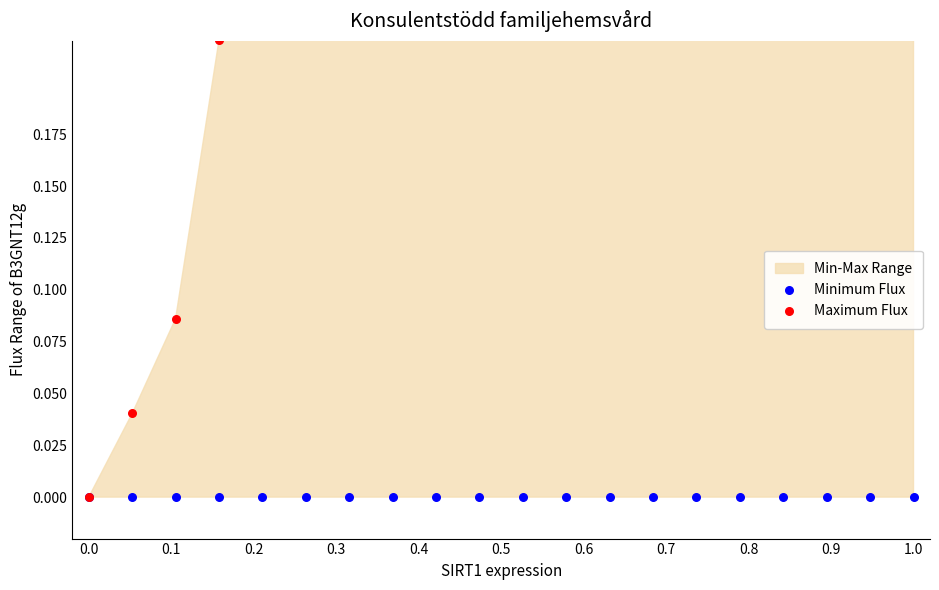

Which series reaches the minimum Y coordinate?

Minimum Flux